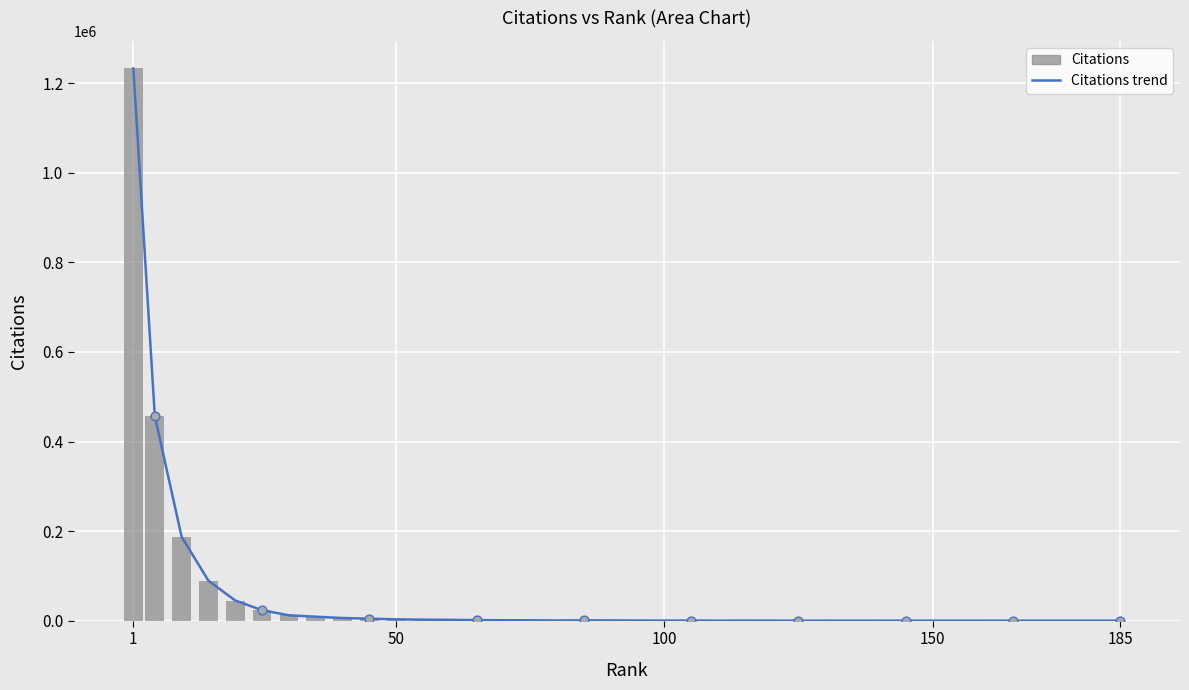

Is the value of Citations at 14 greater than the value of Citations trend at 14?

No